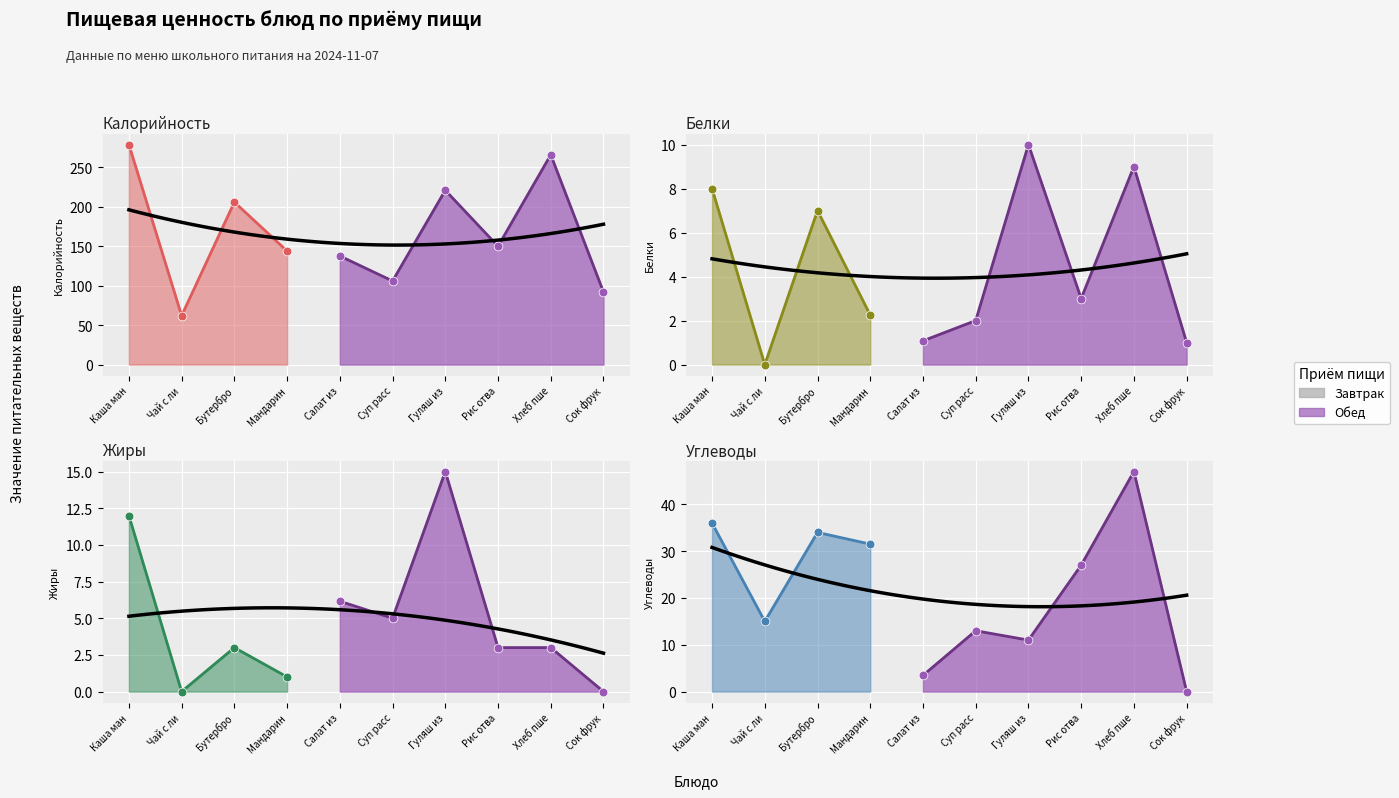

Which series has the largest total across all categories?

Калорийность